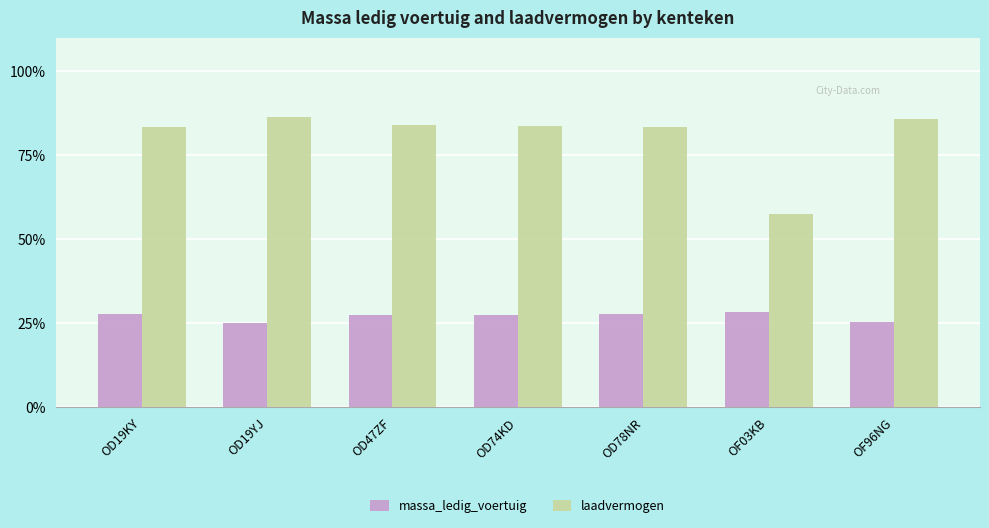

Which category has the lowest value in the laadvermogen series?

OF03KB